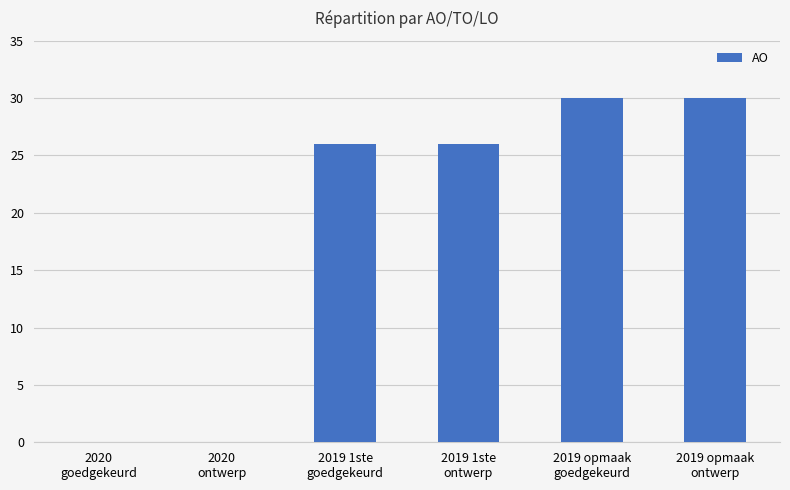

Reading left to right, what are all the values shown in this chart?

2020
goedgekeurd=0	2020
ontwerp=0	2019 1ste
goedgekeurd=26	2019 1ste
ontwerp=26	2019 opmaak
goedgekeurd=30	2019 opmaak
ontwerp=30